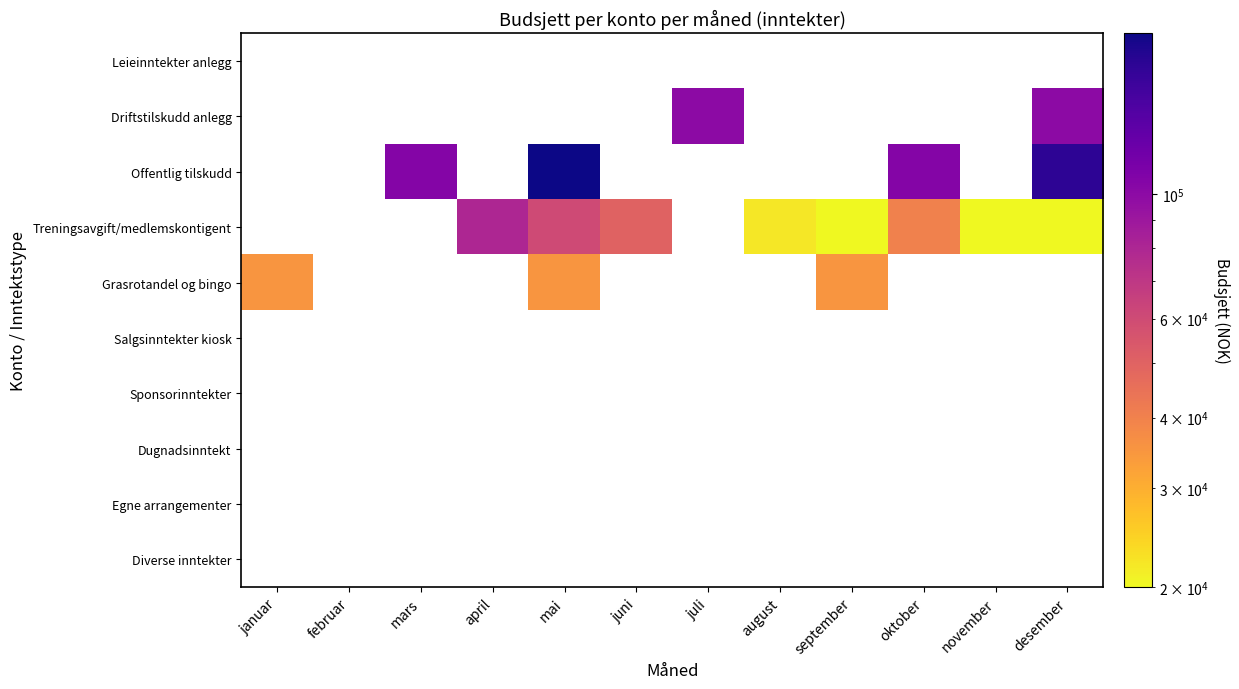

True or false: Driftstilskudd anlegg has a value of 100000.0 at desember.

True